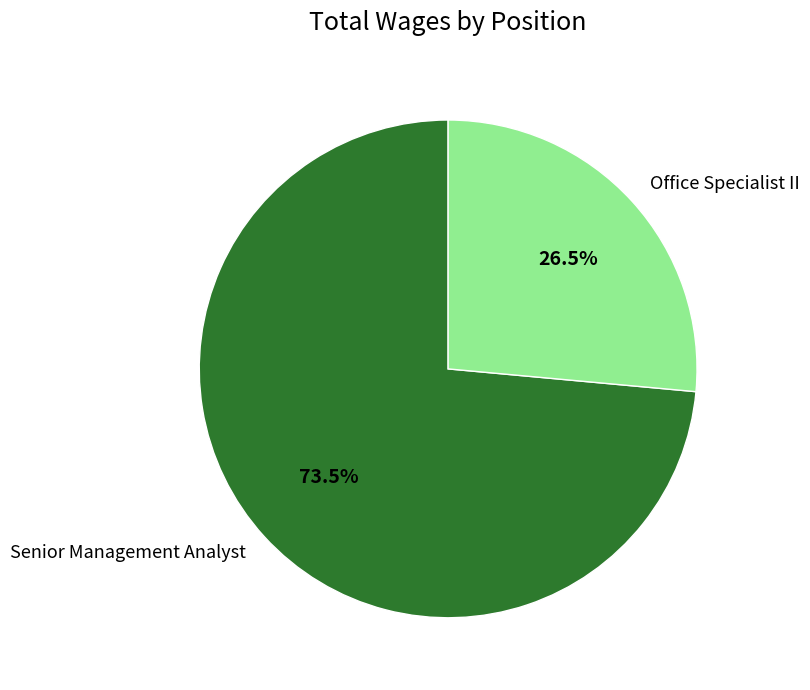

Is Office Specialist II the majority of the pie?

No